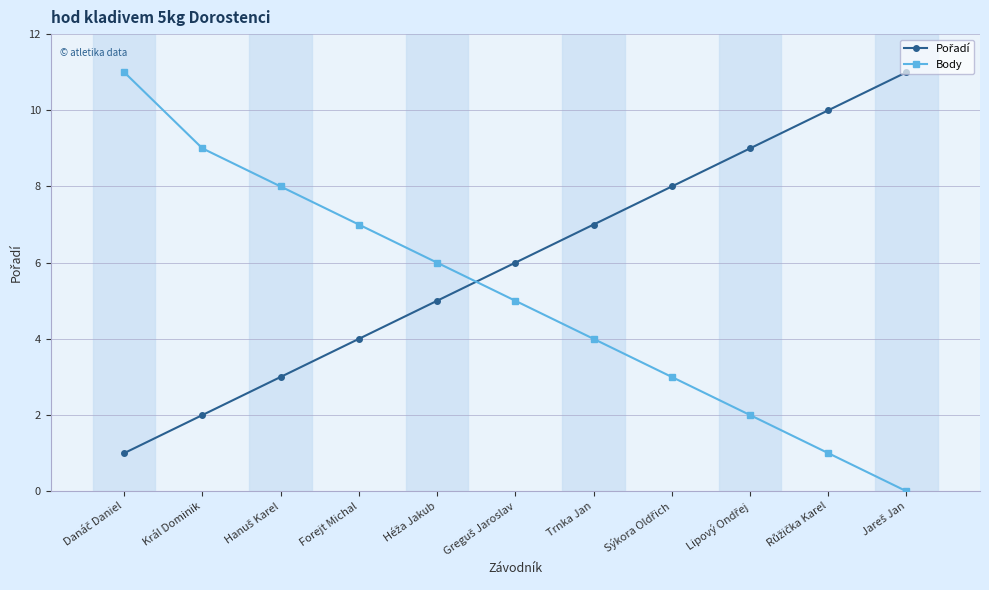

True or false: Body has more than 0 interior local peaks.

False